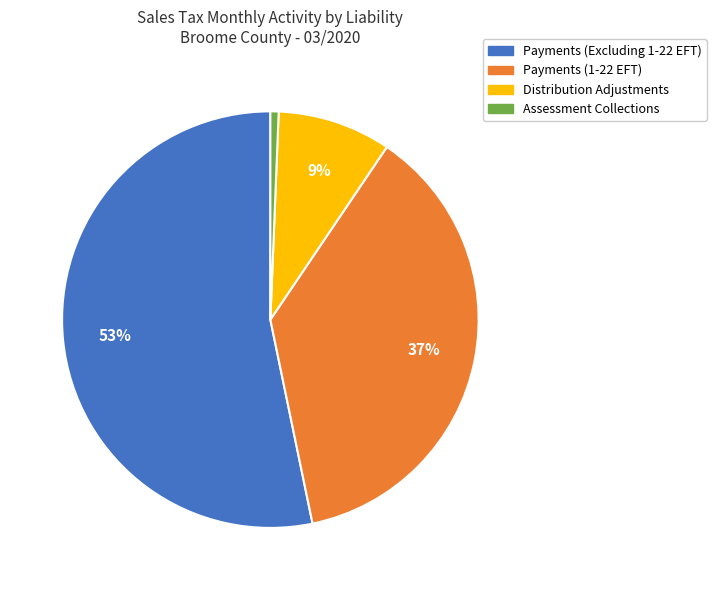

Is there any slice that represents more than half of the pie?

Yes